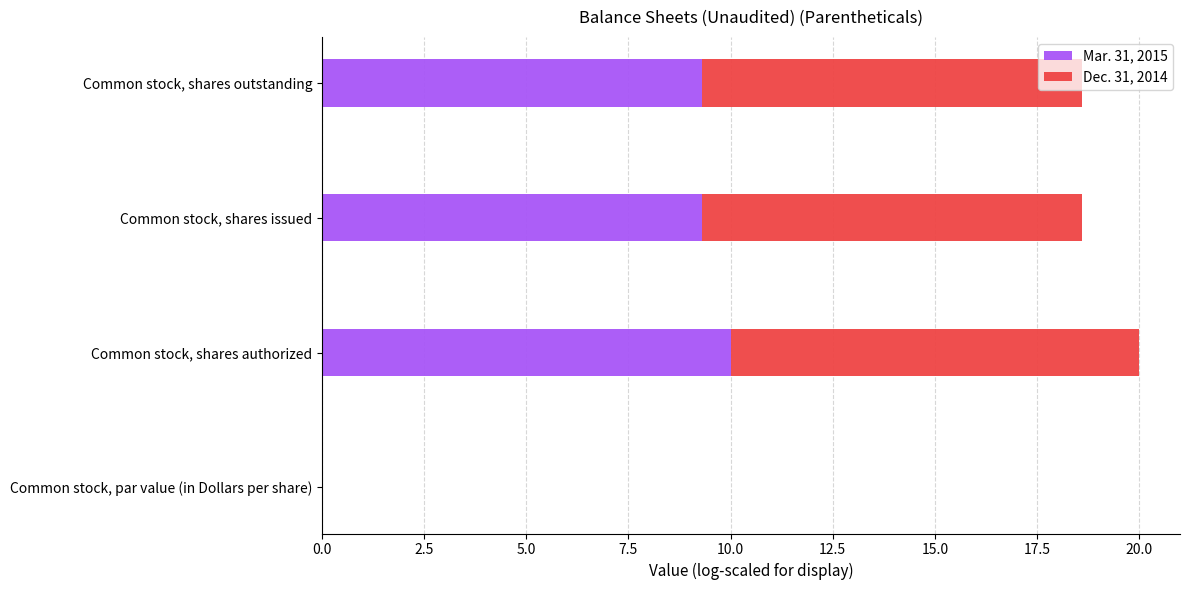

What is the sum of the Mar. 31, 2015 values at Common stock, shares issued and Common stock, shares authorized?

19.3